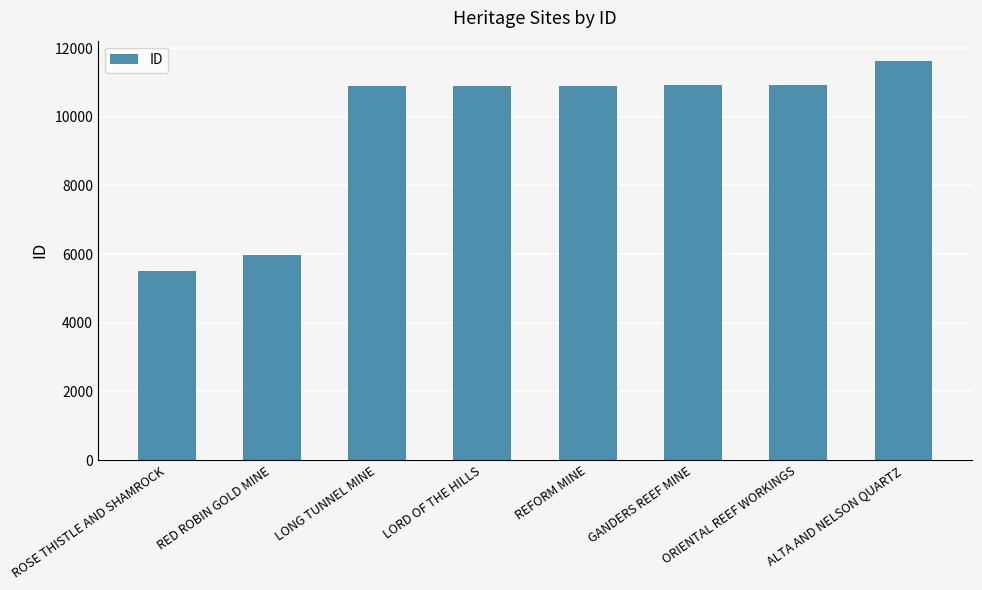

What is the difference between the maximum and minimum values?

6120